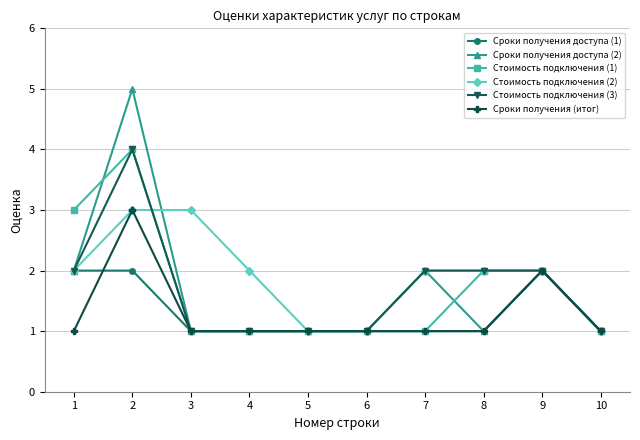

True or false: Сроки получения доступа (2) has more than 1 points higher than both neighbors.

True